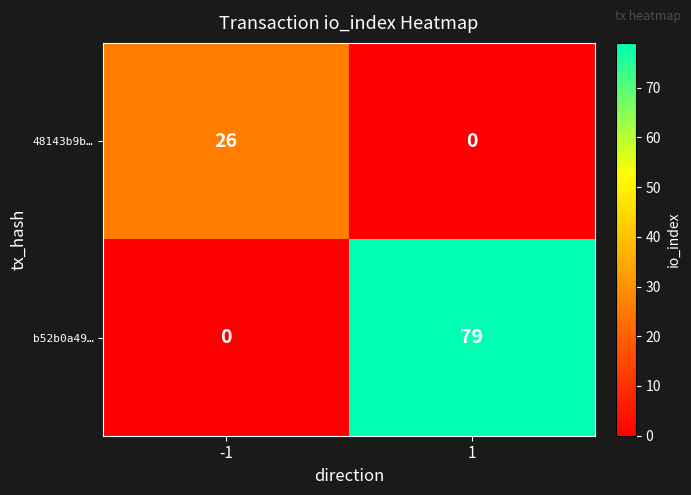

Reading left to right, what are all the values shown in this chart?

48143b9b…: -1=26	1=0
b52b0a49…: -1=0	1=79